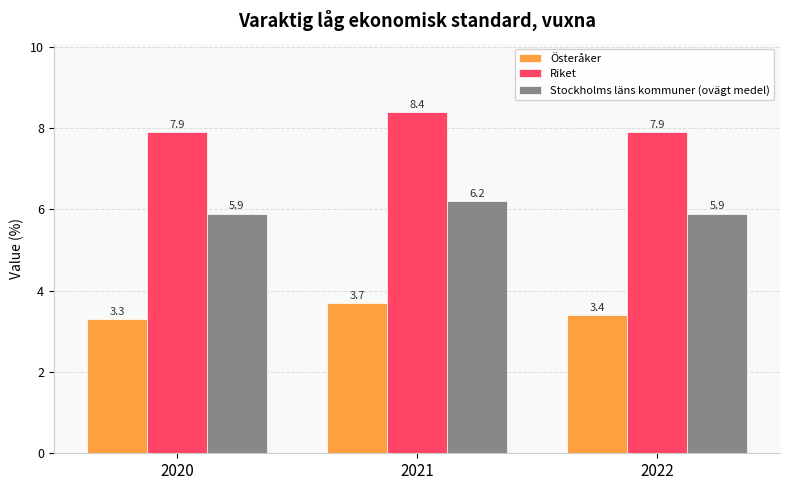

Reading left to right, extract all data points from this chart.

Österåker: 2020=3.3	2021=3.7	2022=3.4
Riket: 2020=7.9	2021=8.4	2022=7.9
Stockholms läns kommuner (ovägt medel): 2020=5.9	2021=6.2	2022=5.9